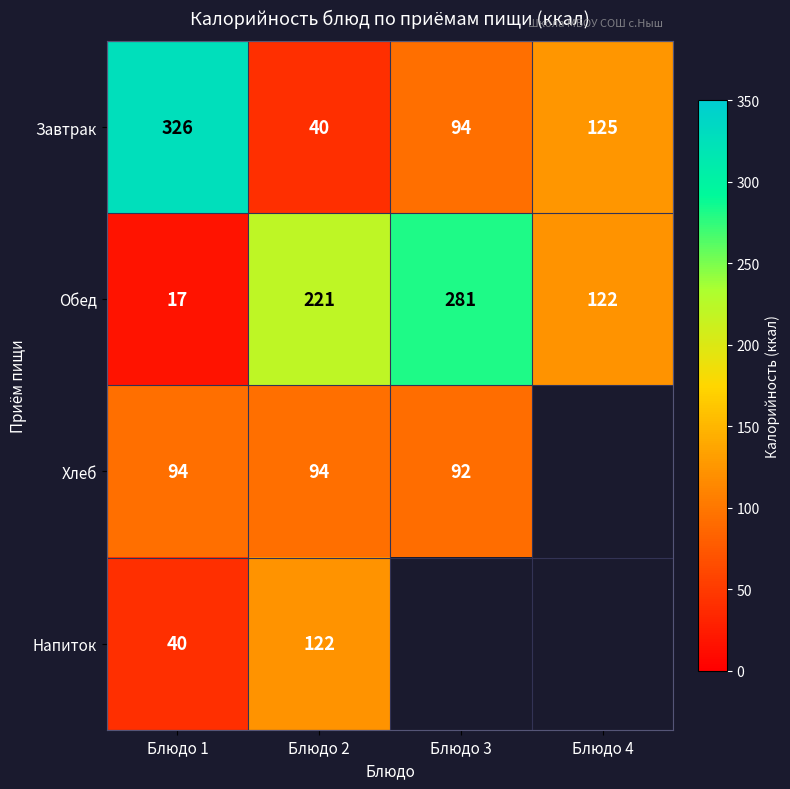

At which label does Завтрак reach its peak?

Блюдо 1